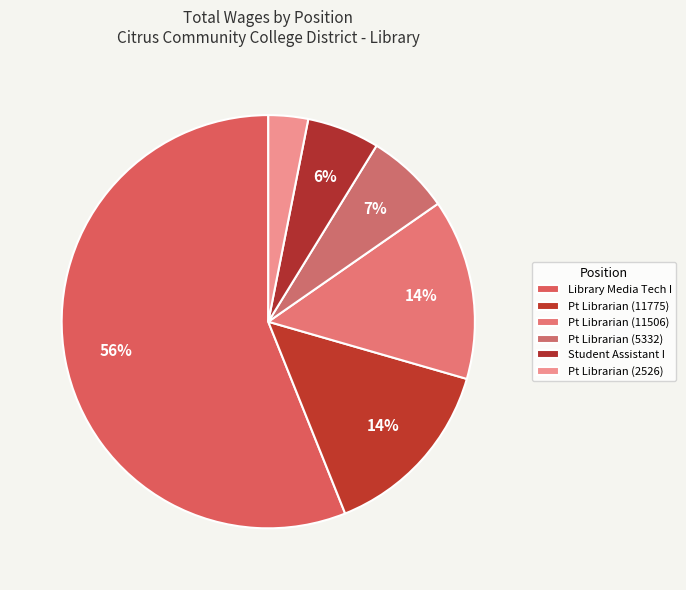

To the nearest percent, what is the difference between the largest and smallest slice percentages?

53%